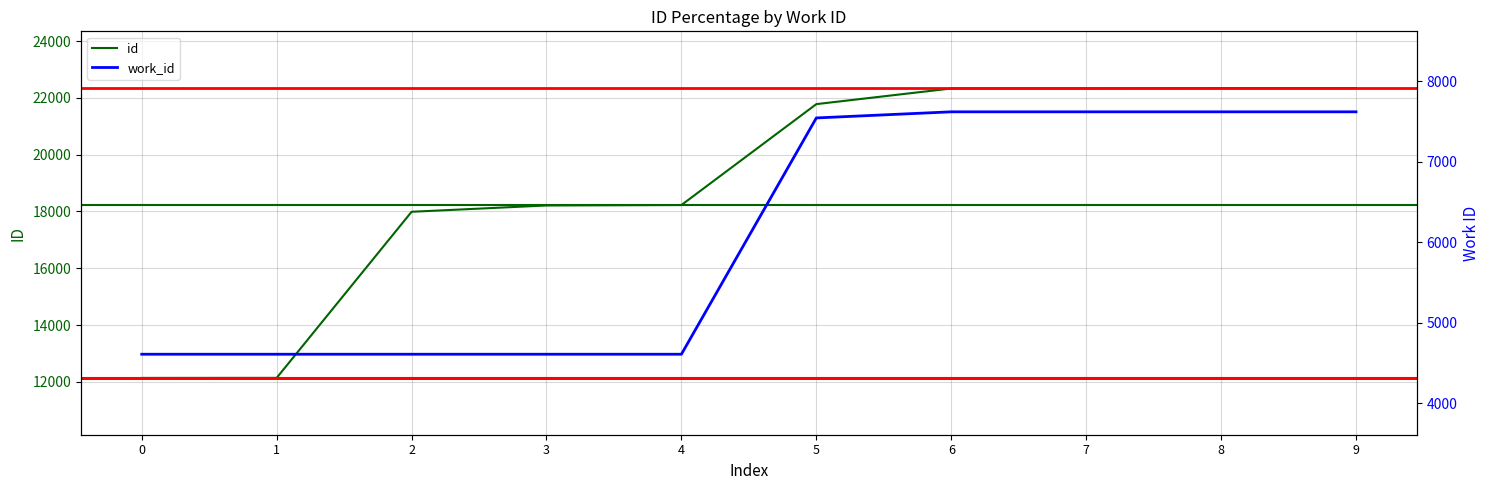

What is the total value across all series at 4?

22837